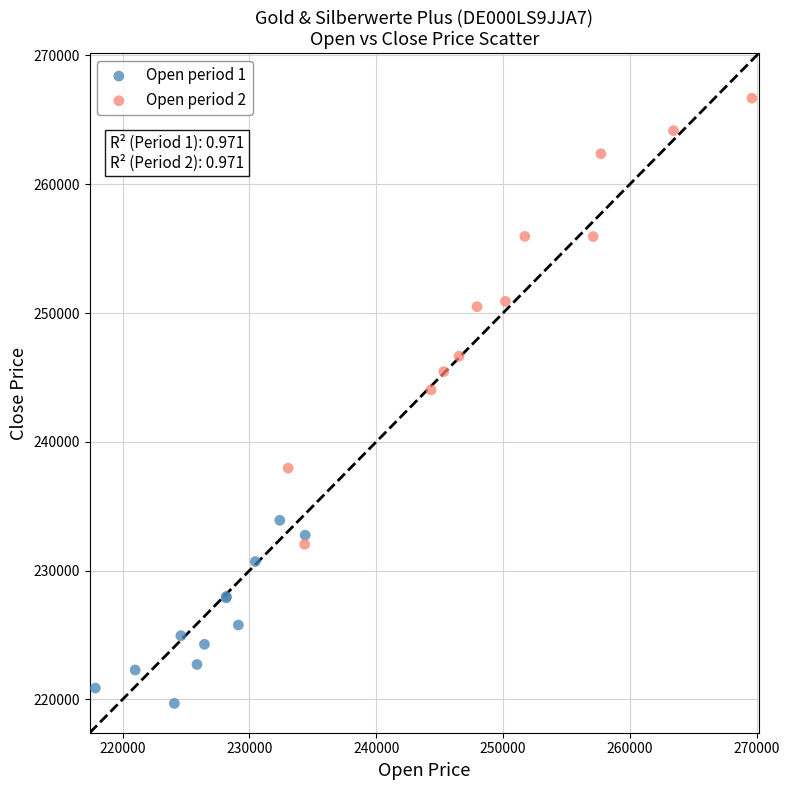

Which series reaches the maximum Y coordinate?

Open period 2